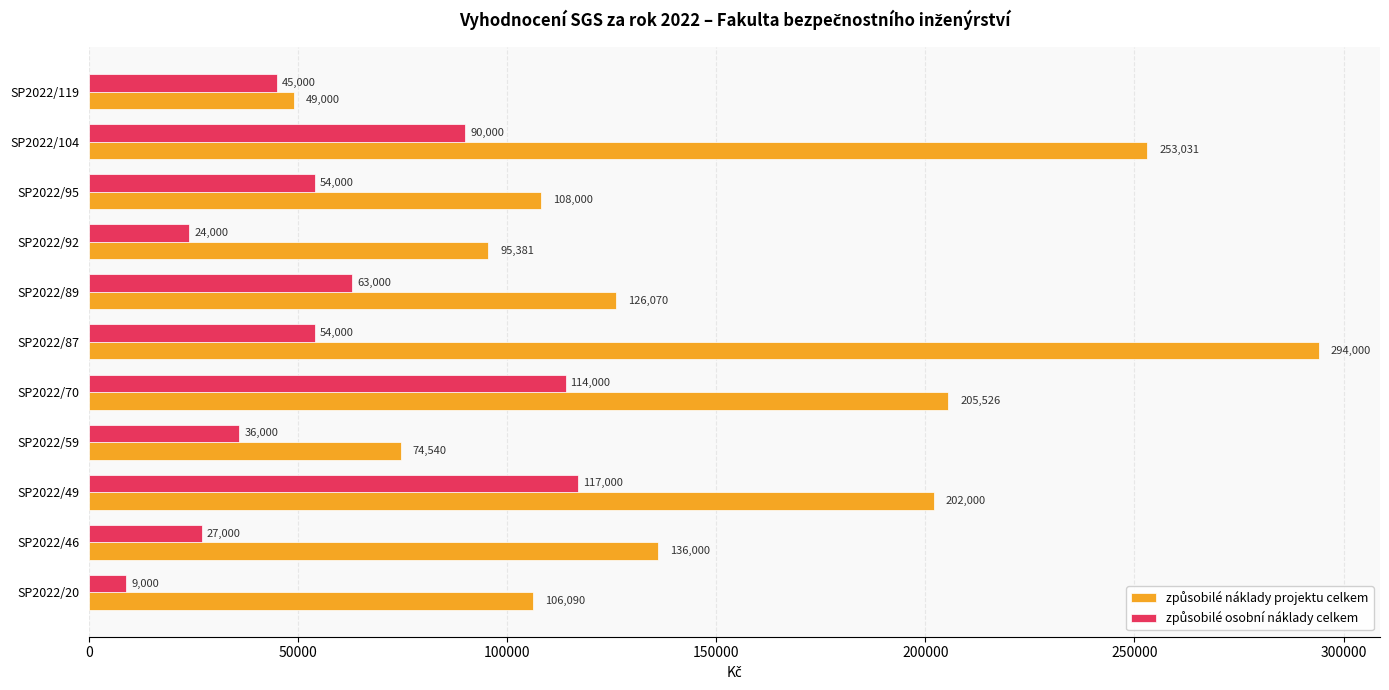

At how many categories does at least one series exceed 76280?

9